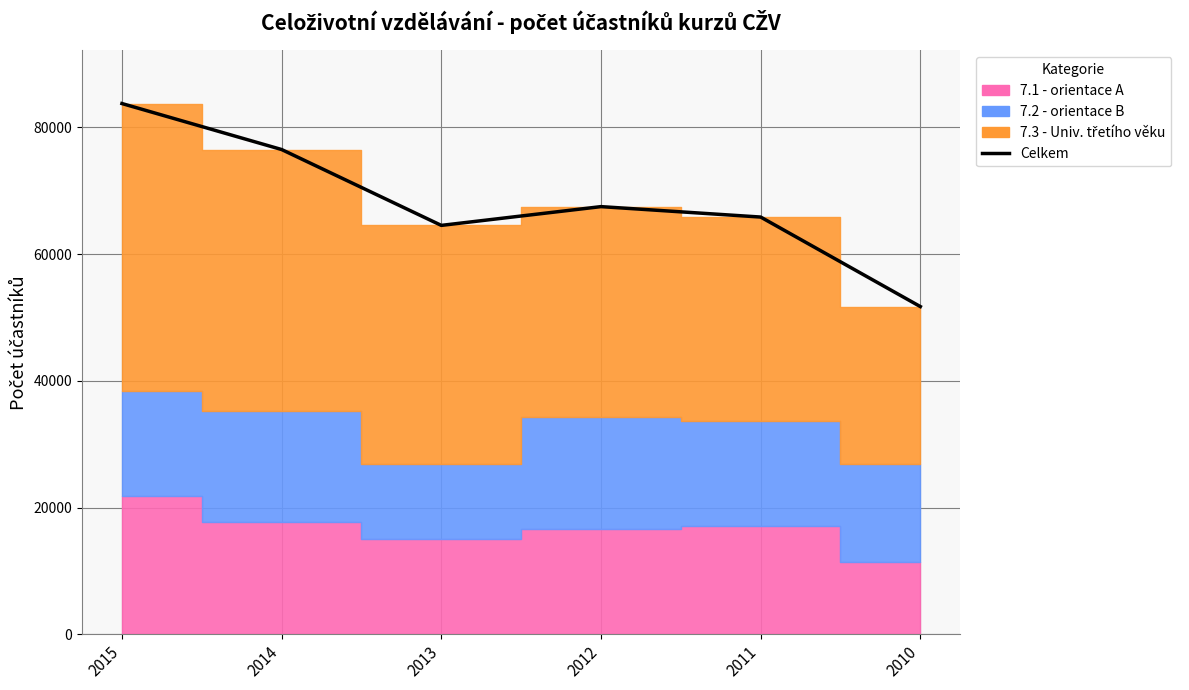

What is the average value?

68316